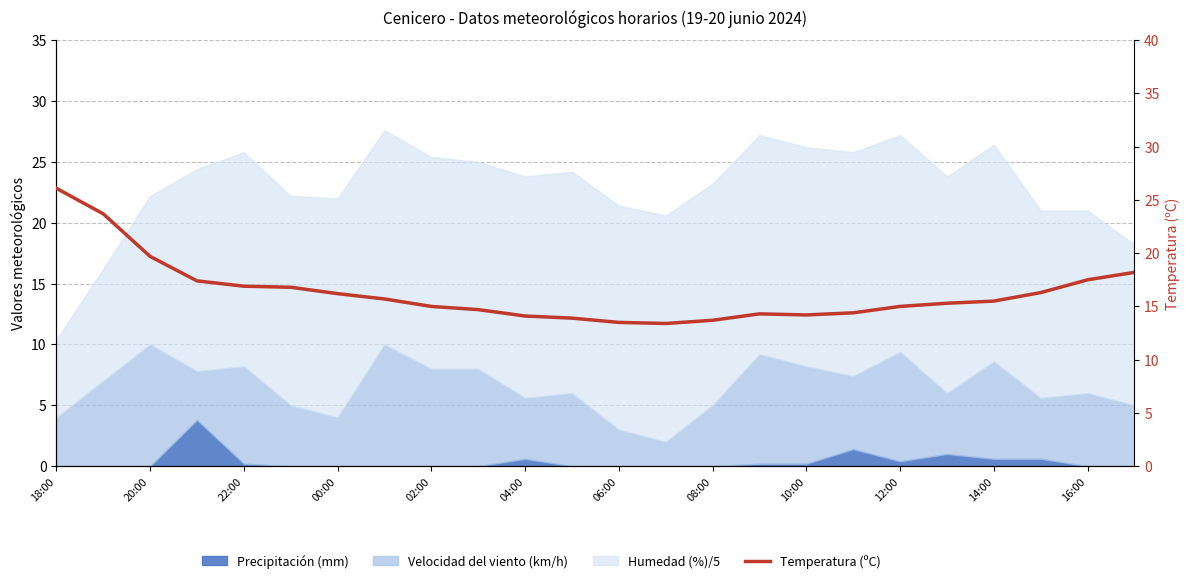

The chart shows a value of 14.4 at 17. True or false?

True